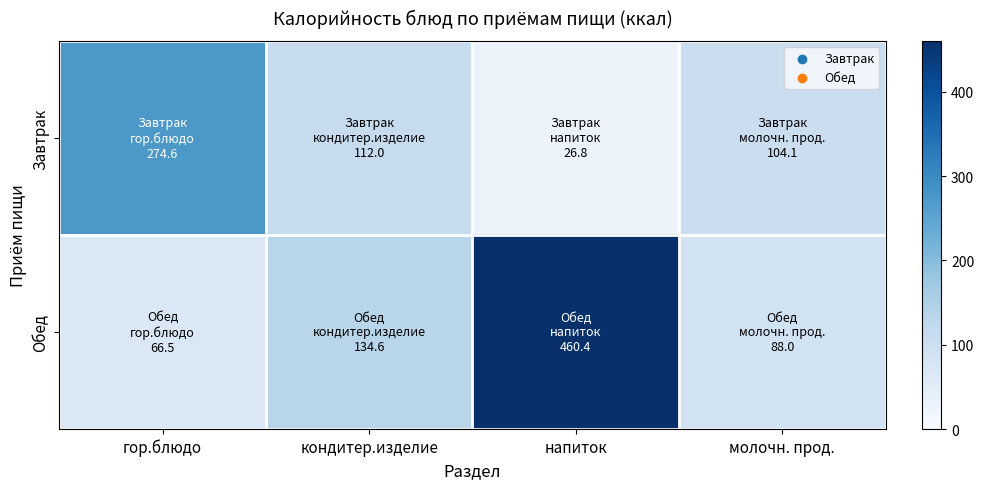

Which has a higher value, напиток or гор.блюдо?

гор.блюдо